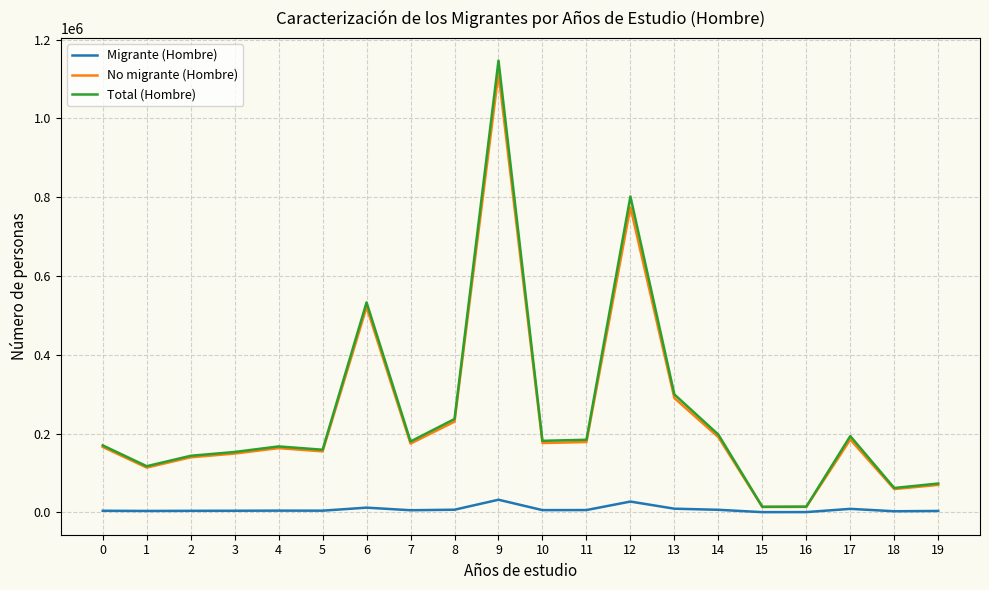

True or false: Migrante (Hombre) has more than 0 interior local peaks.

True